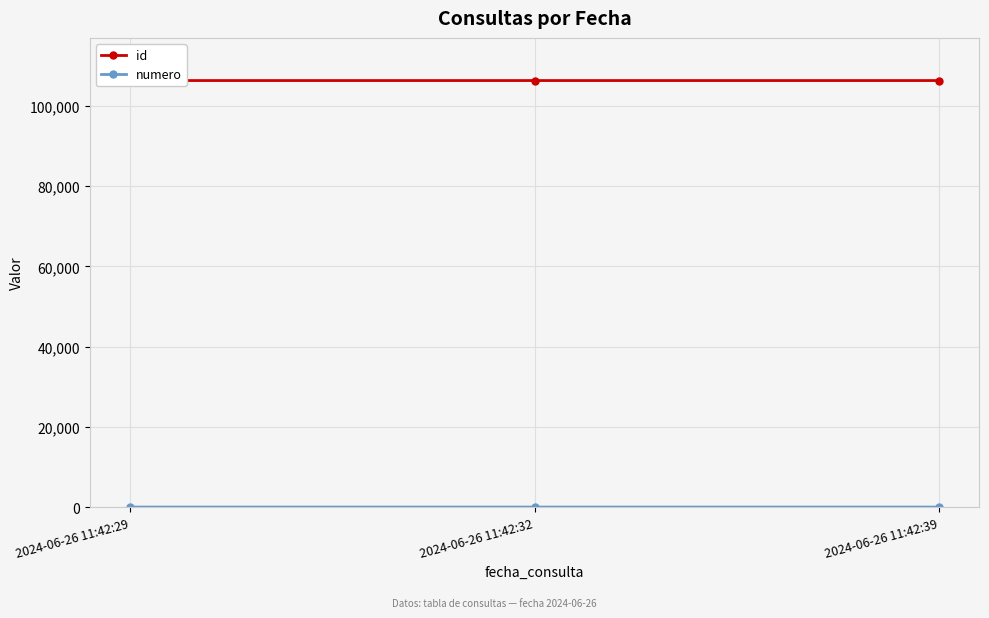

What is the difference between the maximum and minimum values in the numero series?

2